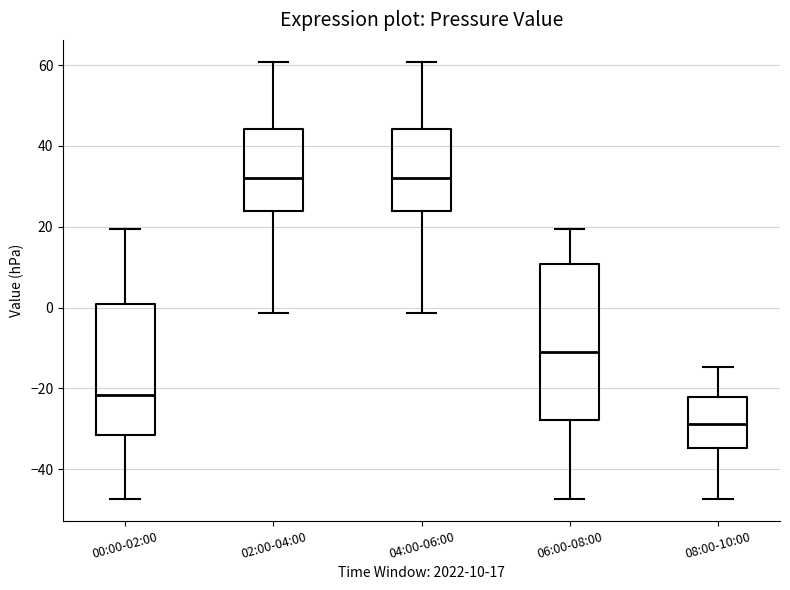

Reading left to right, transcribe this box plot: for each box, give where its median line is, the range the box spans, and where its two whiskers end, as read against the y-axis. The values are not printed on the chart, so give them approximately, as read against the axis.

00:00-02:00: median -22, box -32 to 0, whiskers -48 to 20
02:00-04:00: median 32, box 24 to 44, whiskers -2 to 60
04:00-06:00: median 32, box 24 to 44, whiskers -2 to 60
06:00-08:00: median -12, box -28 to 10, whiskers -48 to 20
08:00-10:00: median -28, box -34 to -22, whiskers -48 to -14